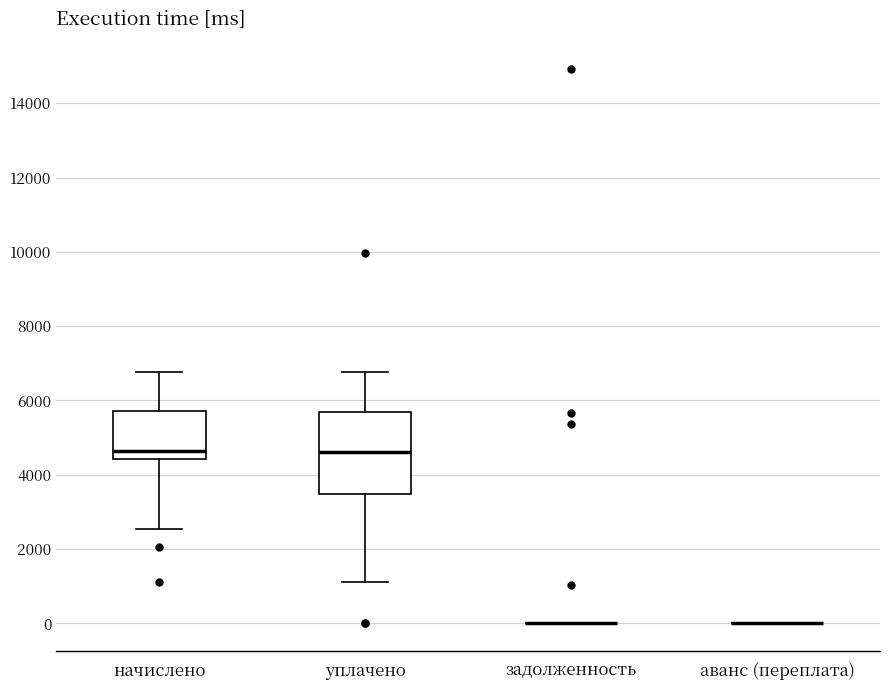

Comparing the boxes themselves (not the whiskers), which one is the tallest?

уплачено